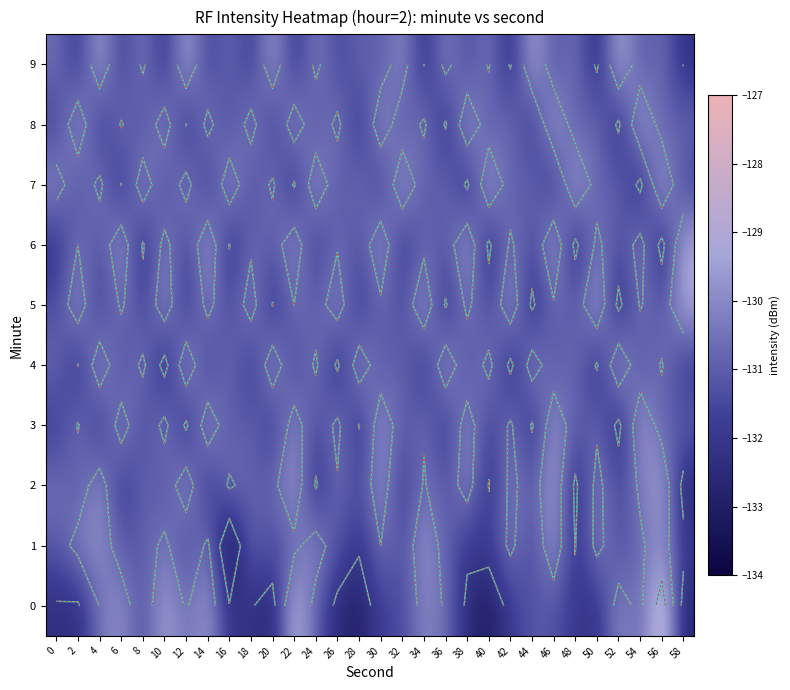

What is the difference between the maximum and second lowest values in the 6 series?

3.4